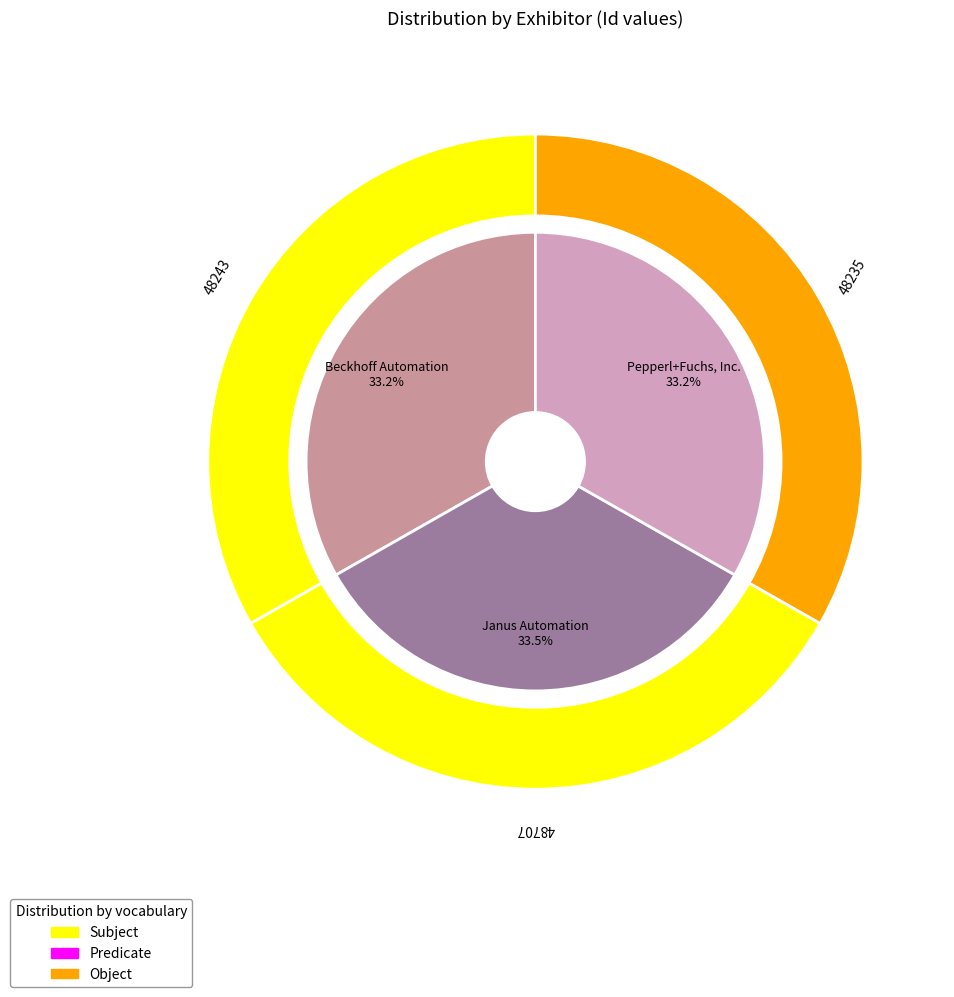

The Pepperl+Fuchs, Inc. slice represents 33% of the pie. True or false?

True